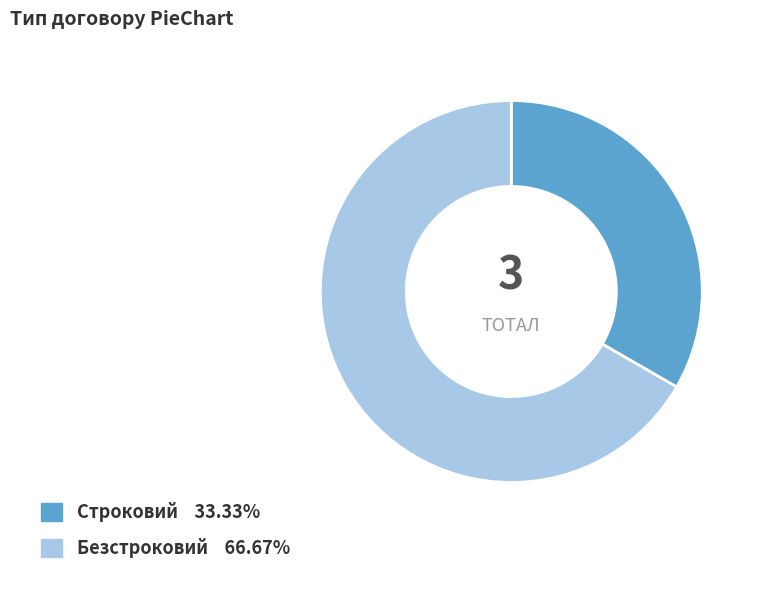

Which category has the smallest portion of the pie?

Строковий